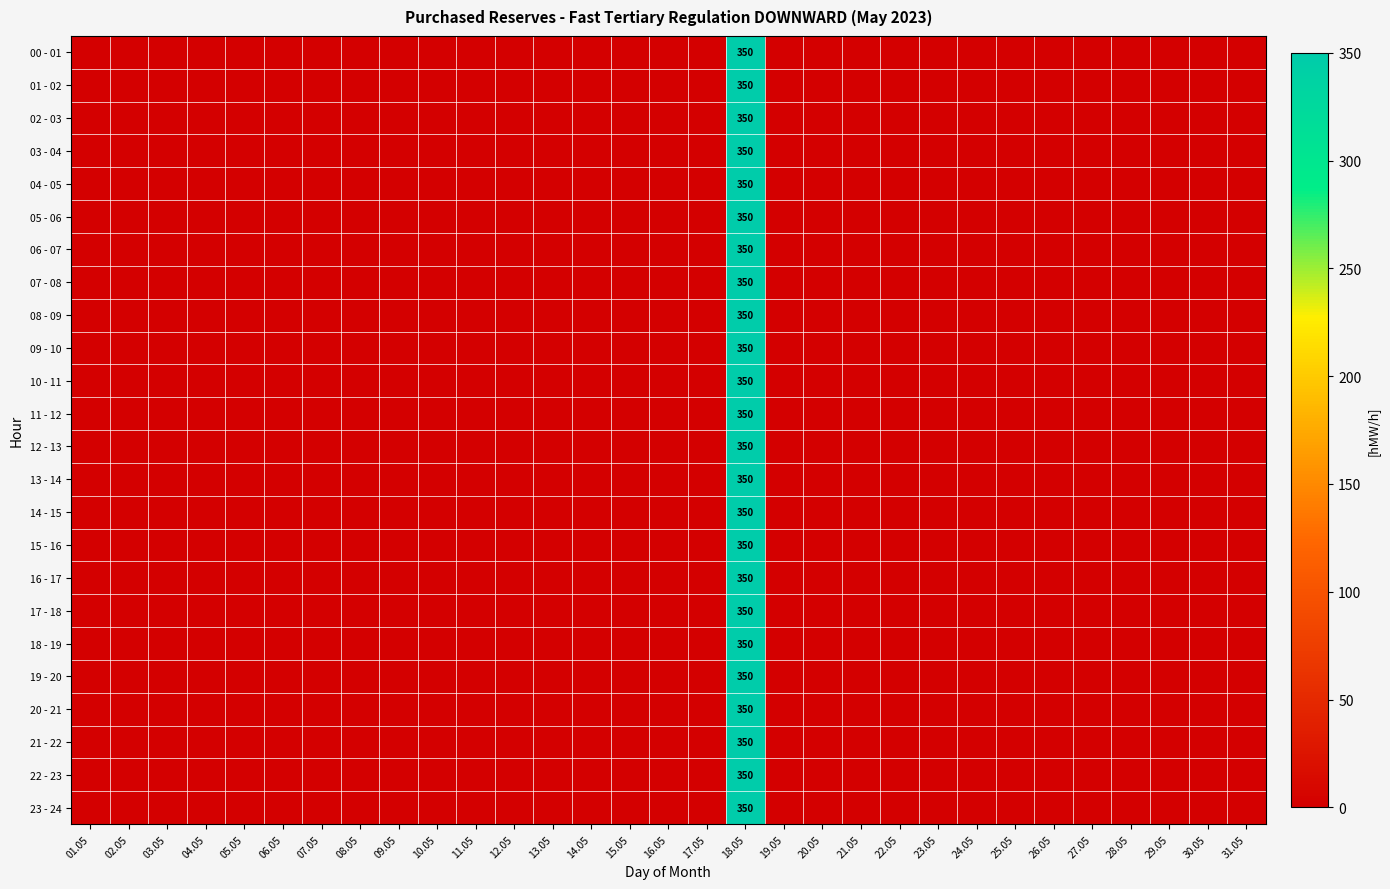

Where is 07 - 08 nearest to the value 175?

01.05